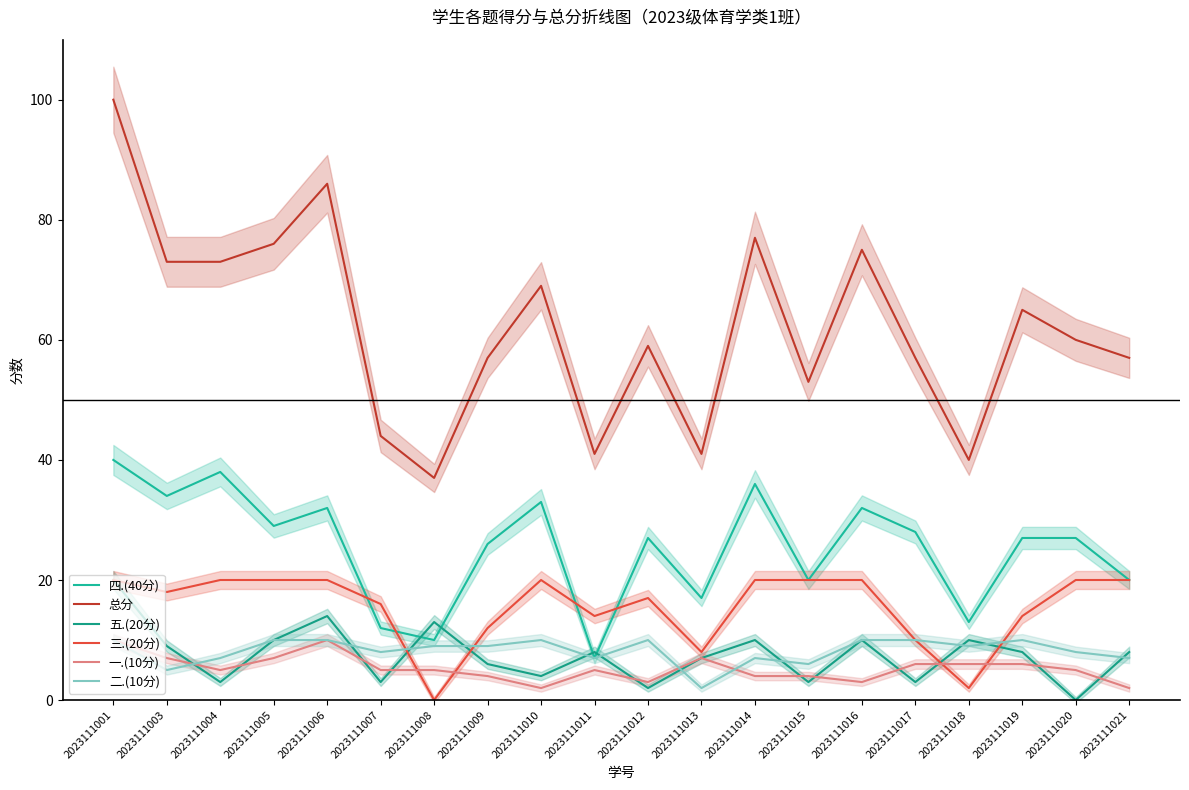

The value of 五.(20分) at 2023111015 is 2. True or false?

False